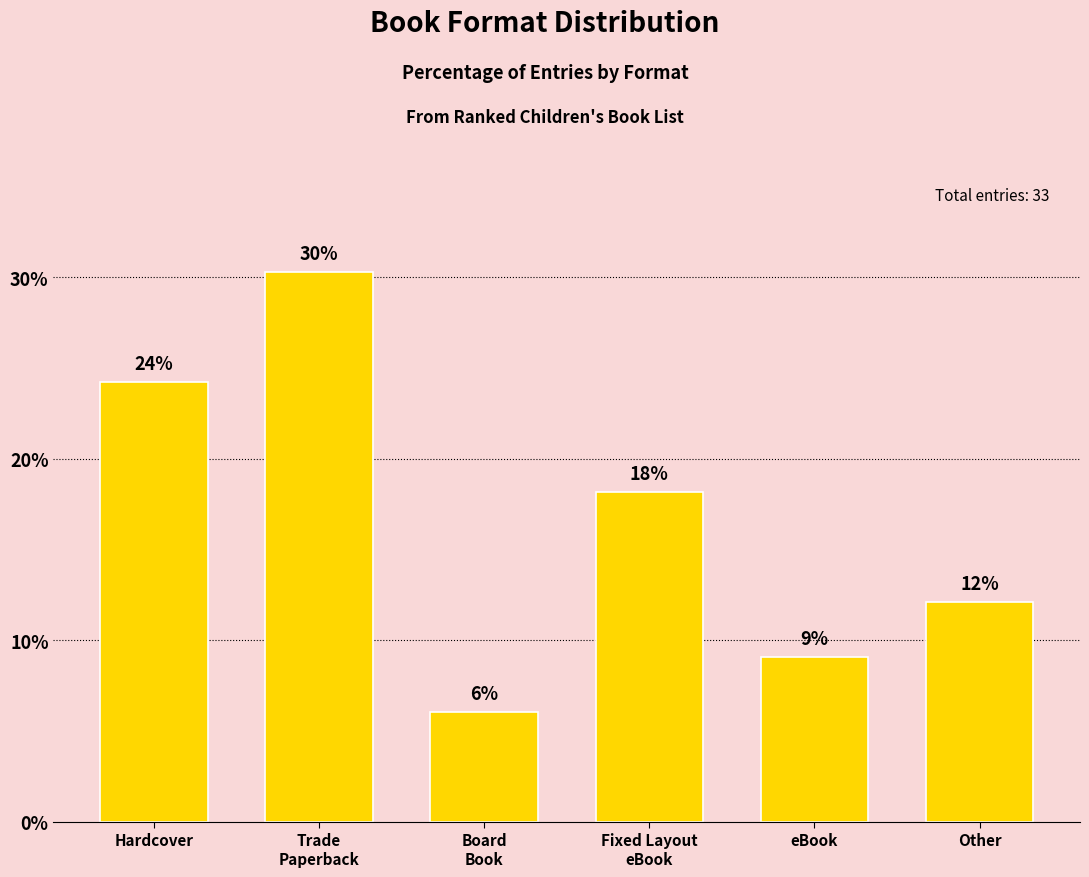

What position from the left is Other?

6